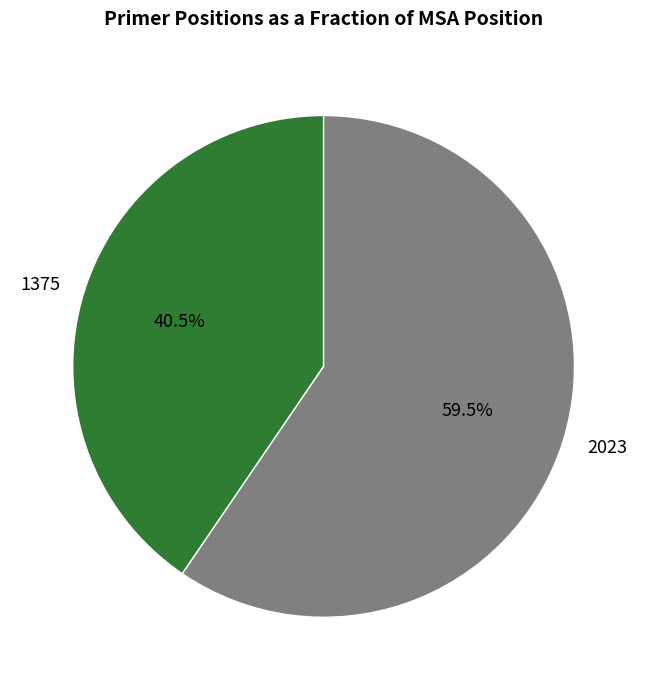

What is the total percentage of 1375 and 2023?

100.0%